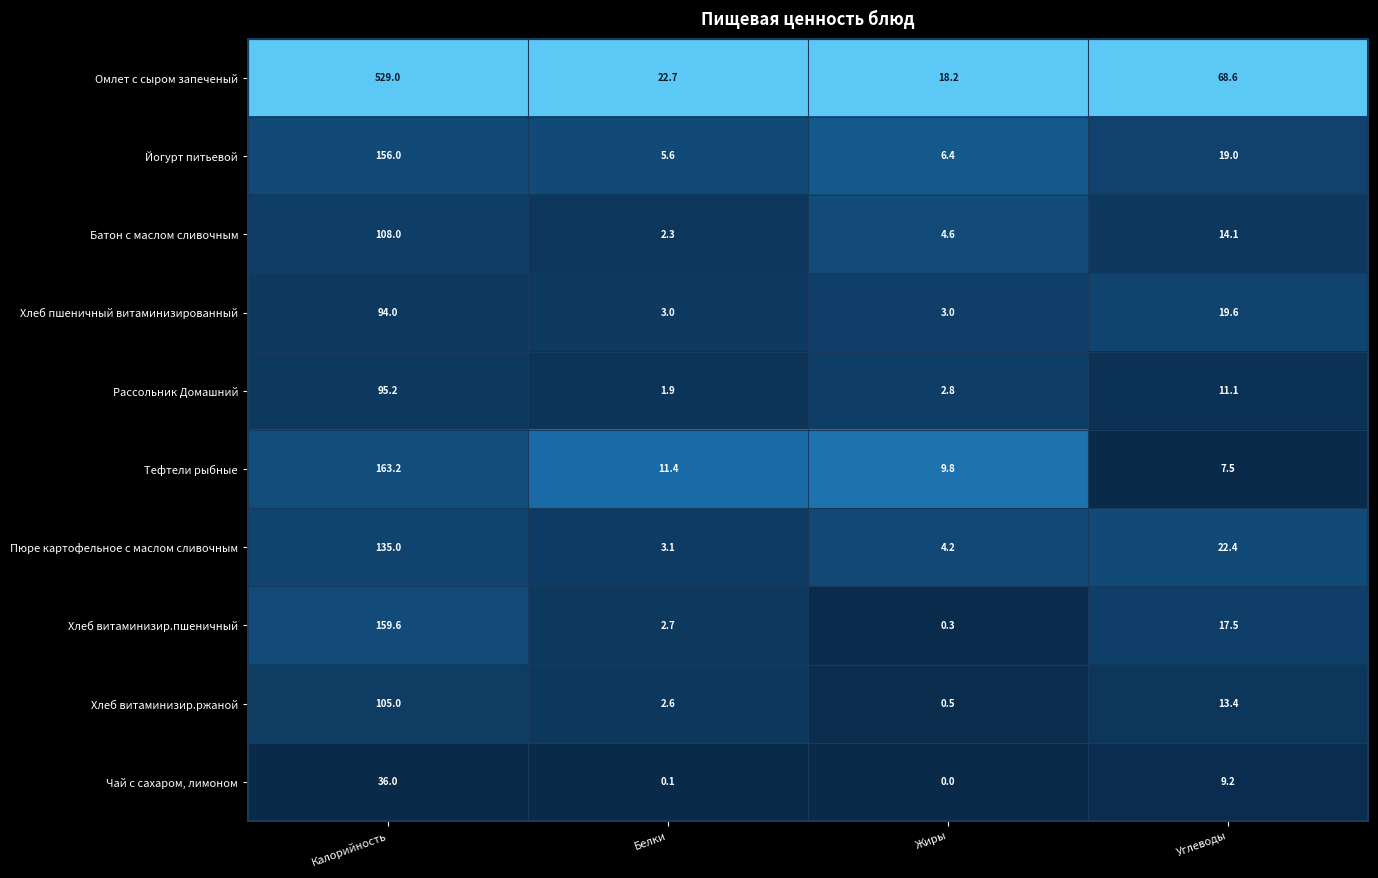

What is the maximum value for Хлеб пшеничный витаминизированный?

94.0